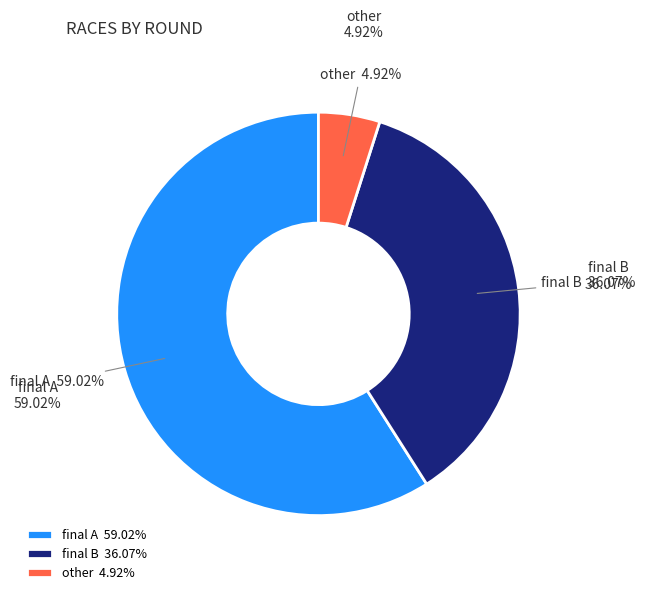

Do other and final B together represent more than half of the pie?

No